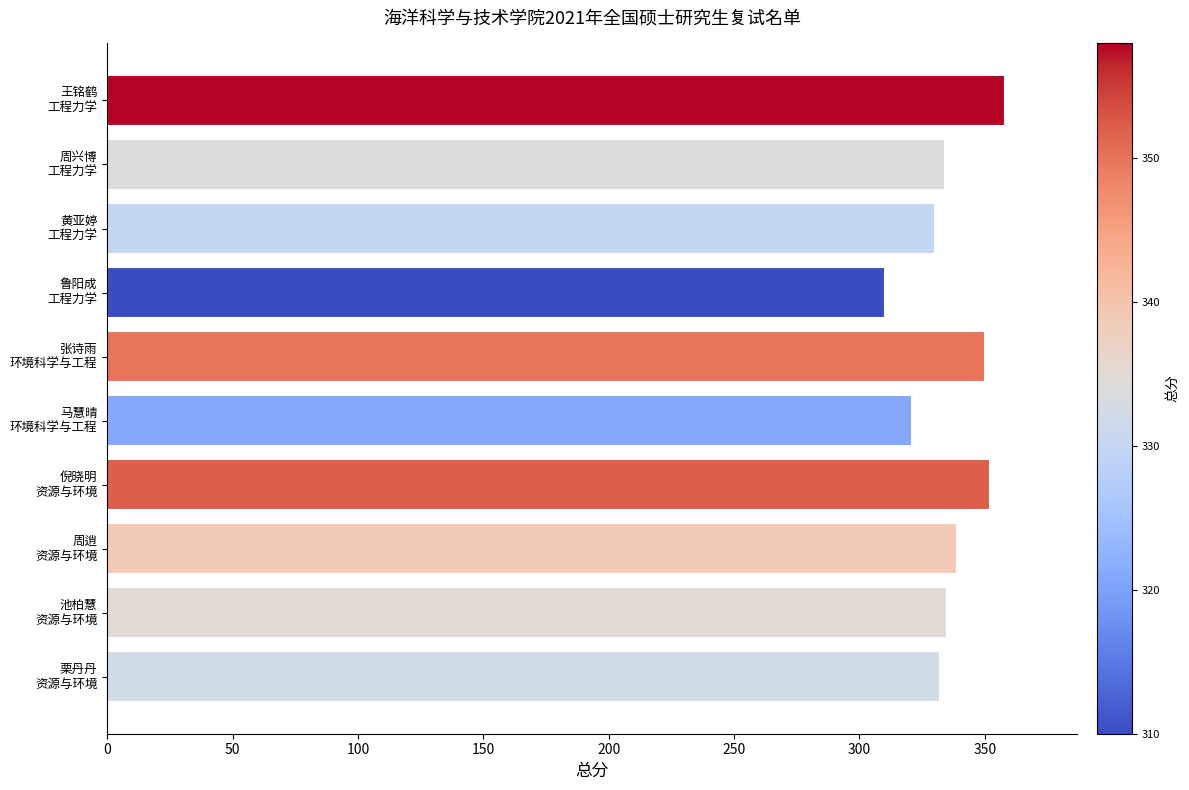

What is the sum of all values?

3361